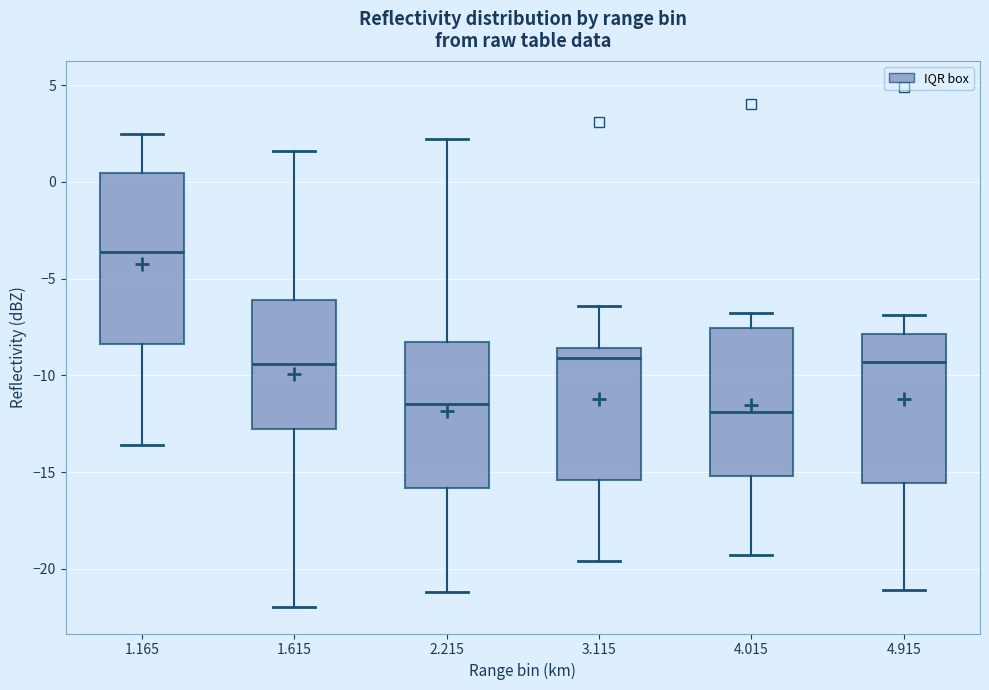

Comparing the boxes themselves (not the whiskers), which one is the tallest?

1.165